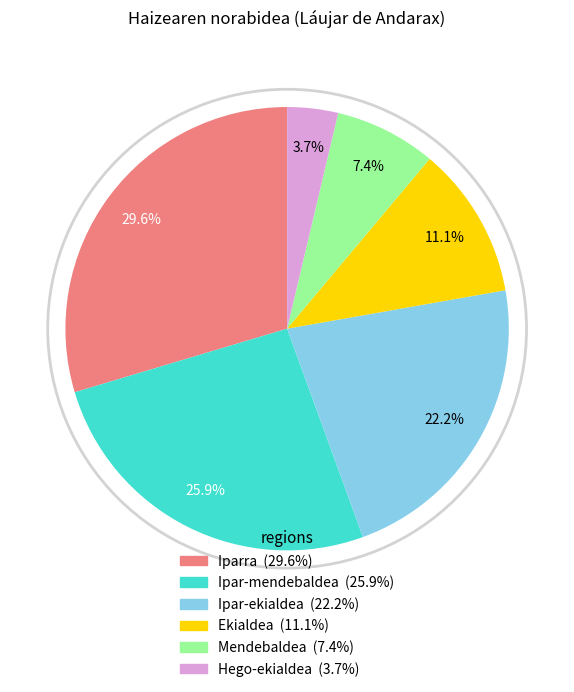

What percentage is the Ekialdea slice, to the nearest percent?

11%